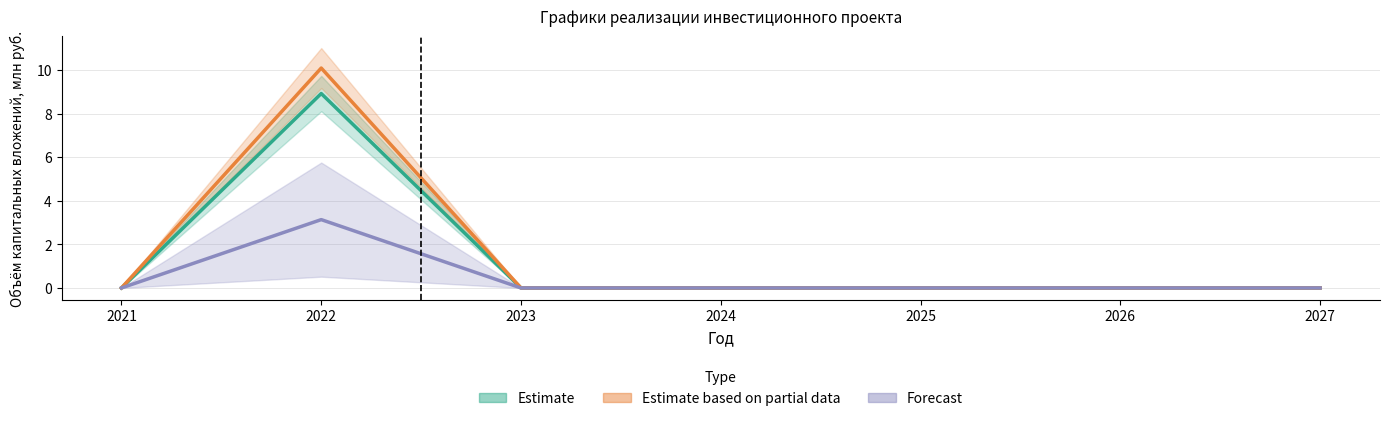

True or false: Освоение (план) and Финансирование (корр.) cross at least once.

False